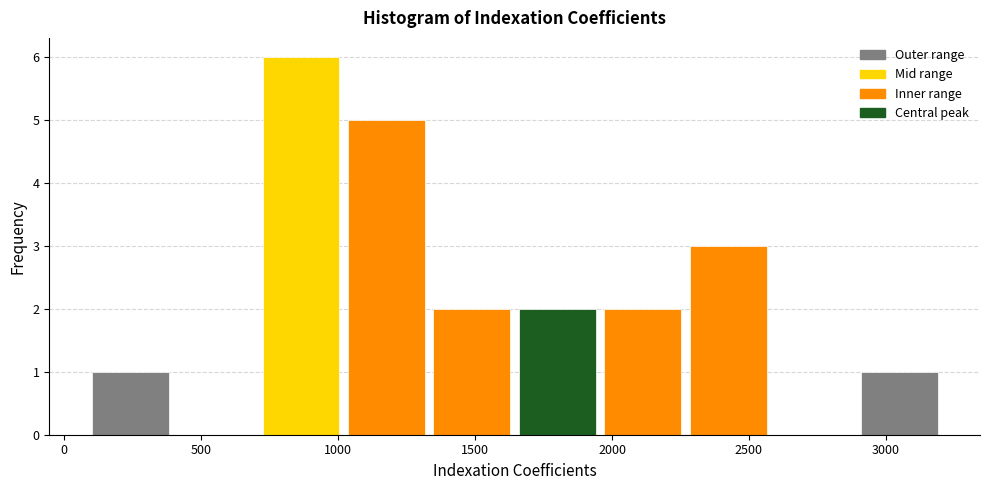

Reading left to right, list every bar in this chart as the range it spans on the x-axis followed by its height. Neither the bar edges nor the heights are printed on the chart, so give them approximately, as read against the axes.

100 to 400: 1
400 to 700: 0
700 to 1000: 6
1000 to 1350: 5
1350 to 1650: 2
1650 to 1950: 2
1950 to 2250: 2
2250 to 2600: 3
2600 to 2900: 0
2900 to 3200: 1